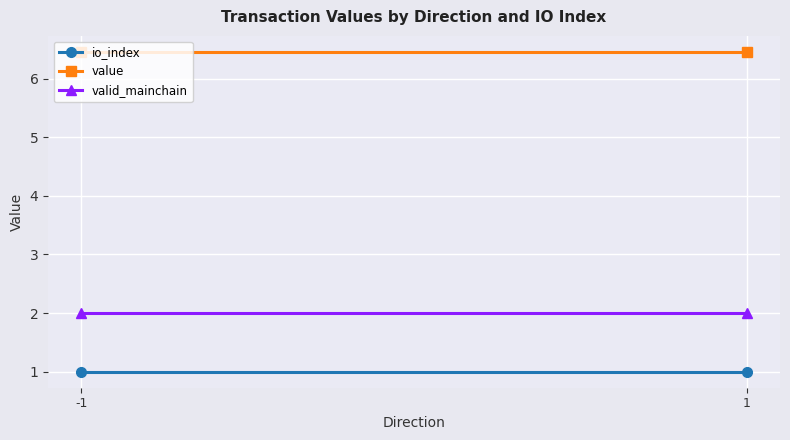

Rank the series by their maximum value, from lowest to highest.

io_index, valid_mainchain, value